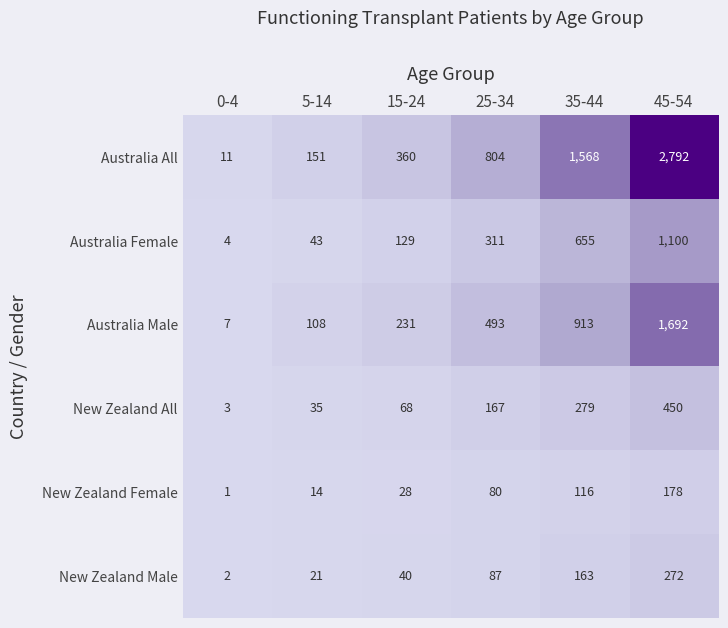

Count the number of data series in this chart.

6